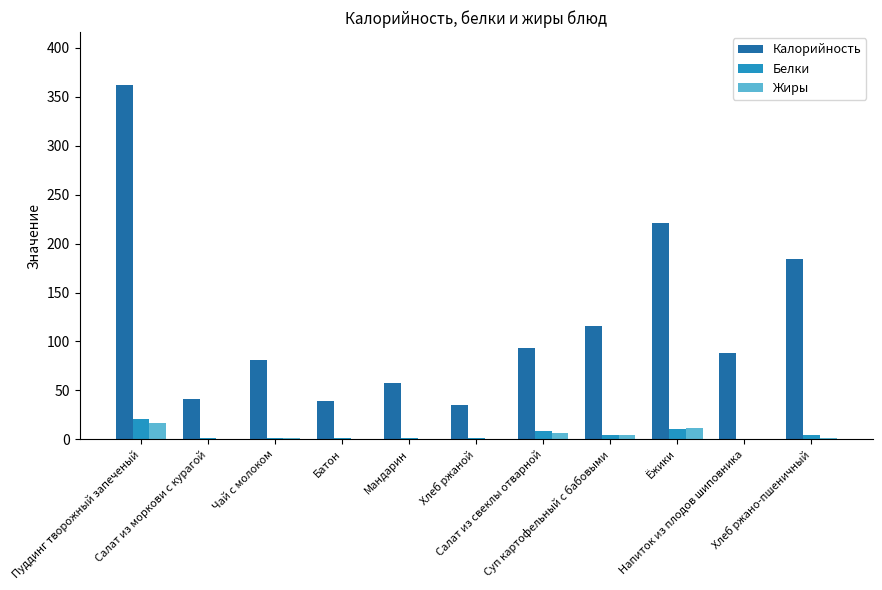

What is the difference between the Жиры values at Напиток из плодов шиповника and Чай с молоком?

1.0